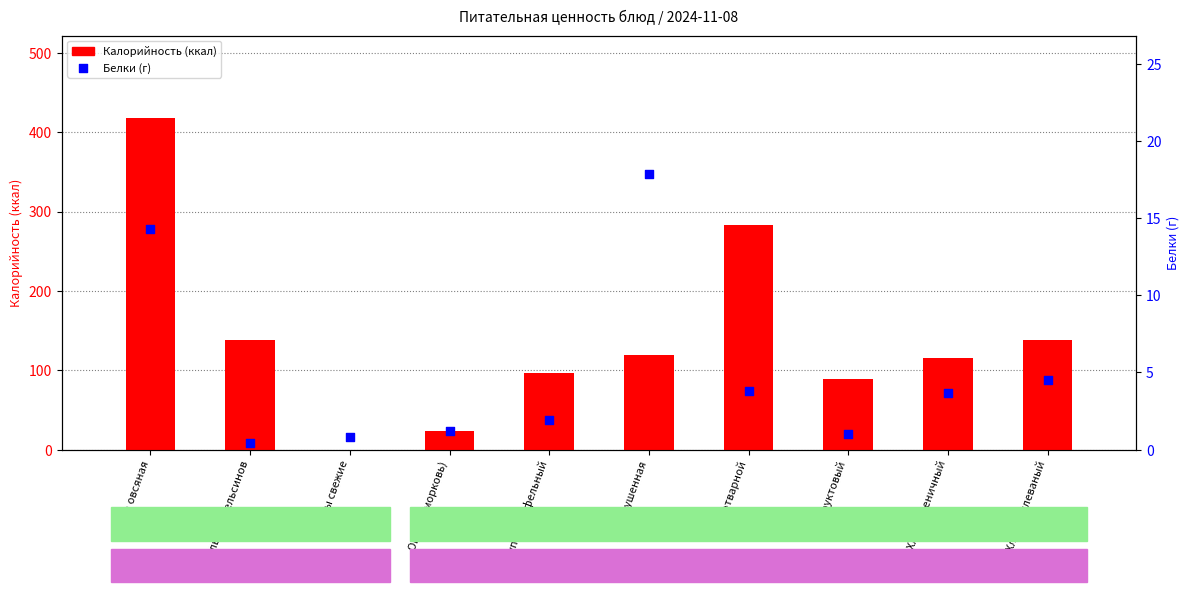

What is the total value across all series at Хлеб пеклеваный?

143.0